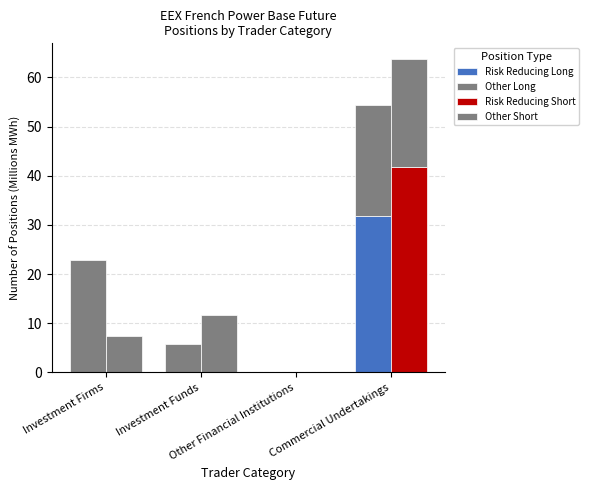

What is the difference between the highest and lowest values at Investment Funds?

11.7